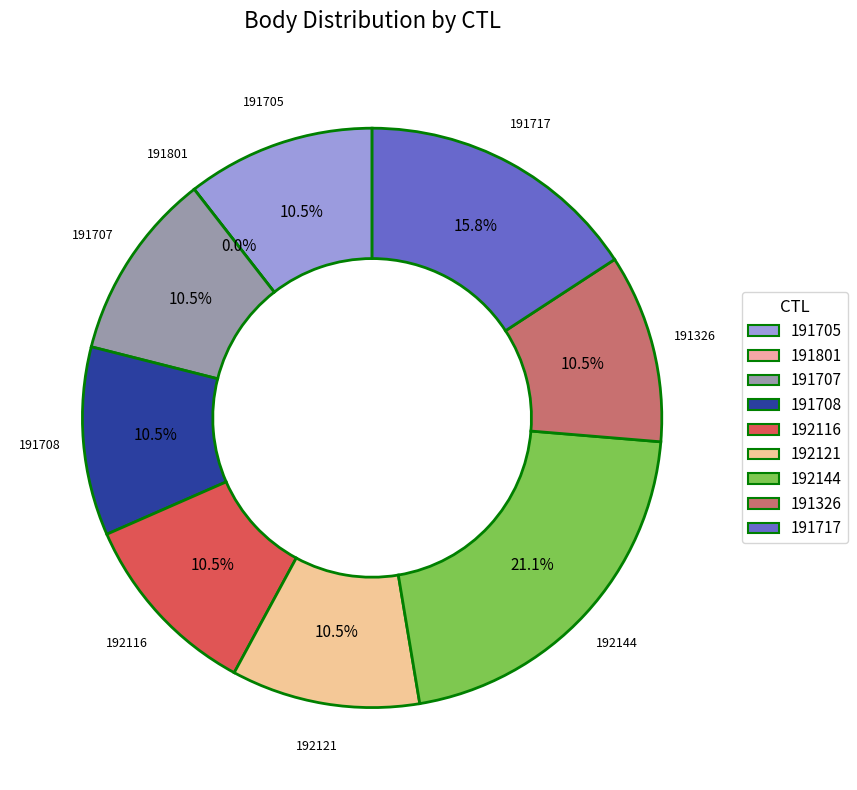

What is the change in value from 191801 to 192116?

+2